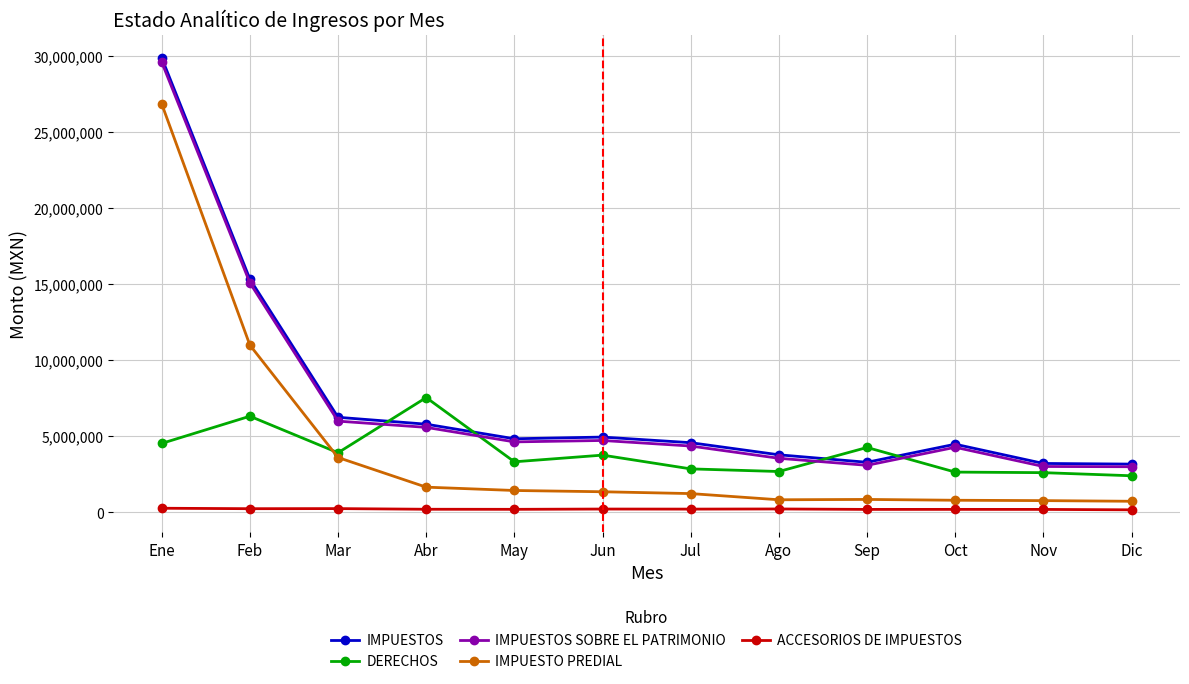

Is it true that DERECHOS equals 10503068.9 at Abr?

False